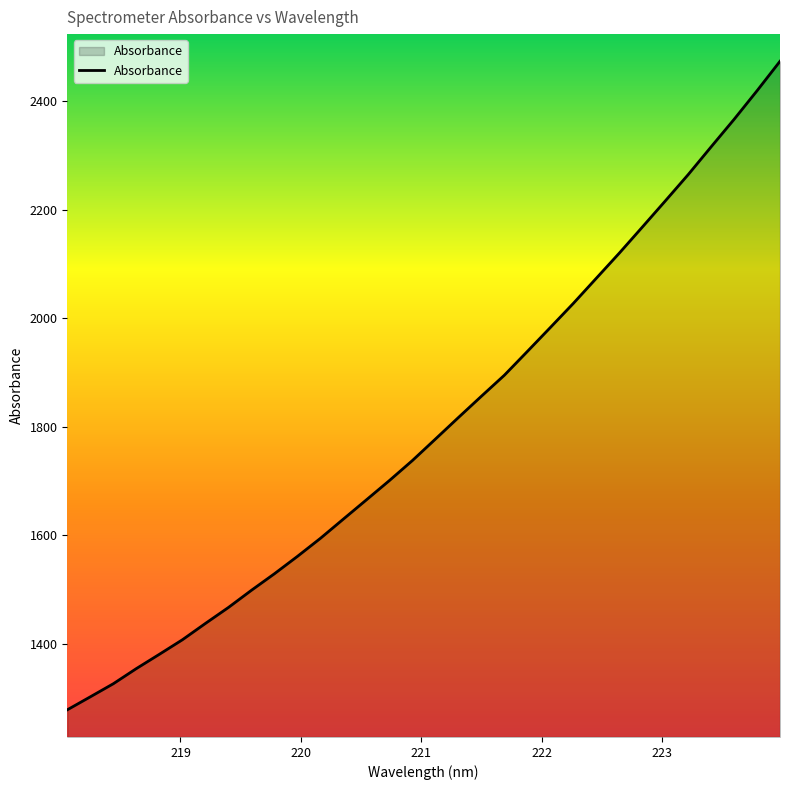

What is the difference between the maximum and minimum values?

1194.1